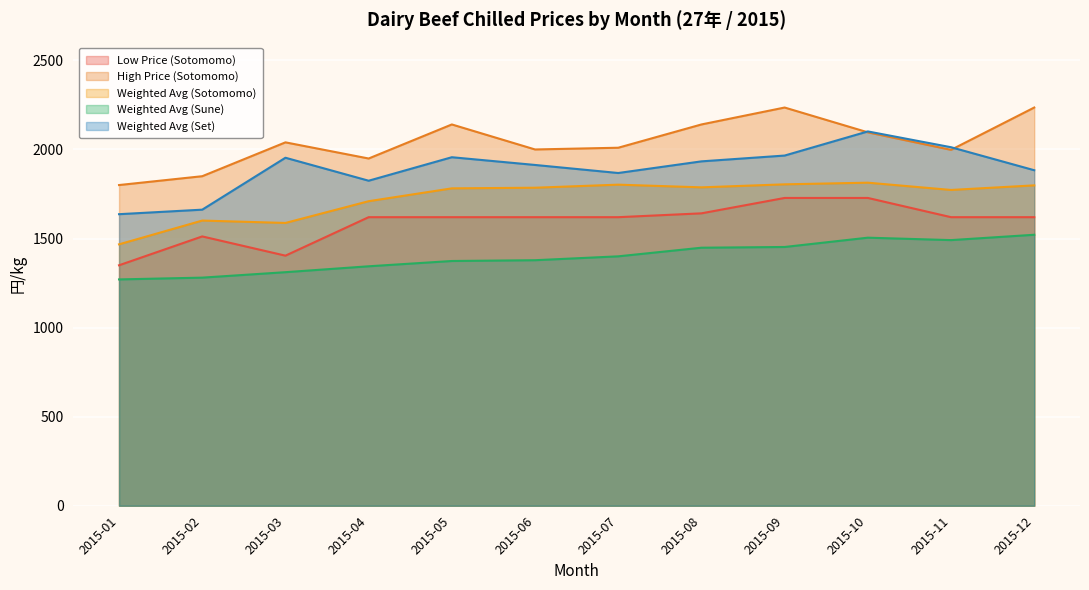

Between 2015-01 and 2015-04, which series saw the biggest shift?

Low Price (Sotomomo)